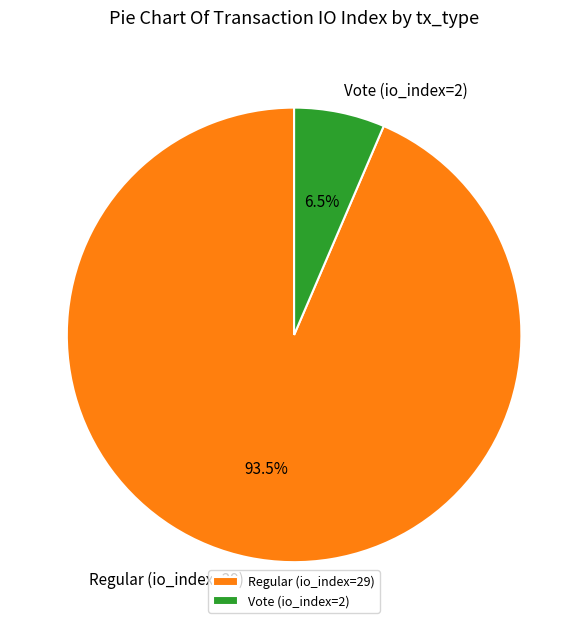

To the nearest percent, what is the average slice percentage?

50%